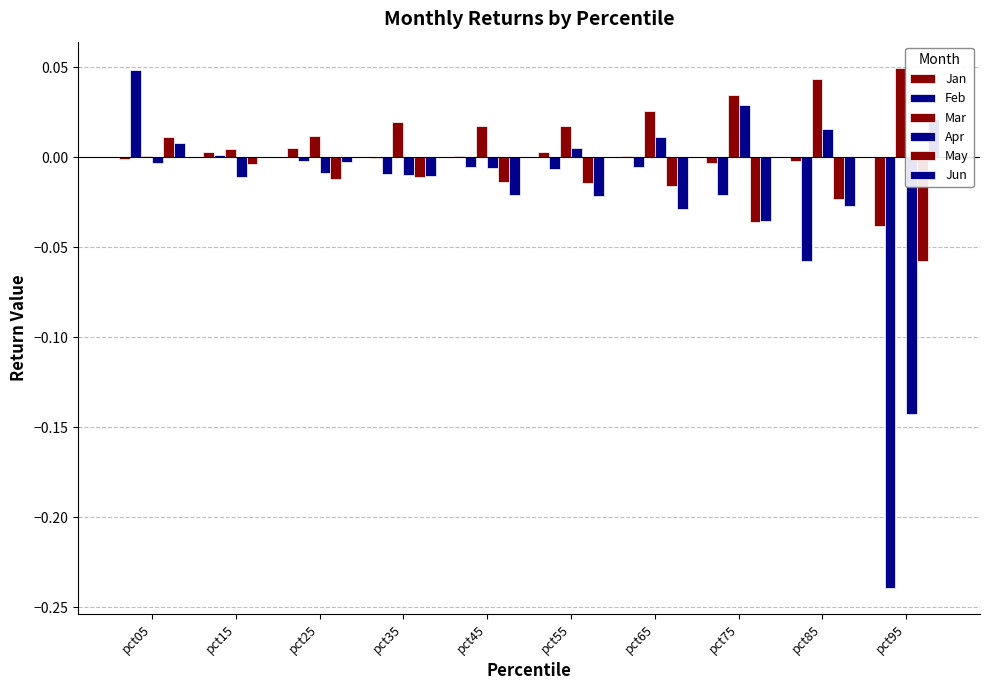

Are the bars horizontal?

No